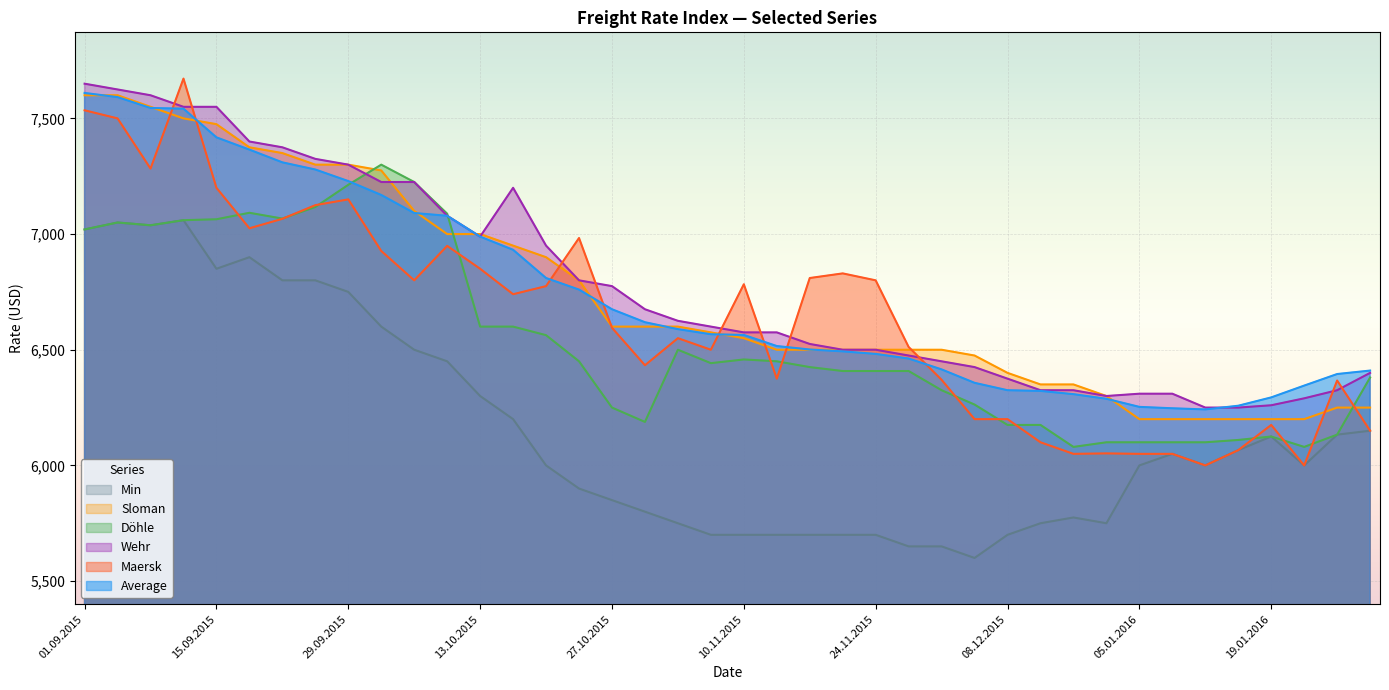

What is the sum of the Döhle values at 17.09.2015 and 15.10.2015?

13692